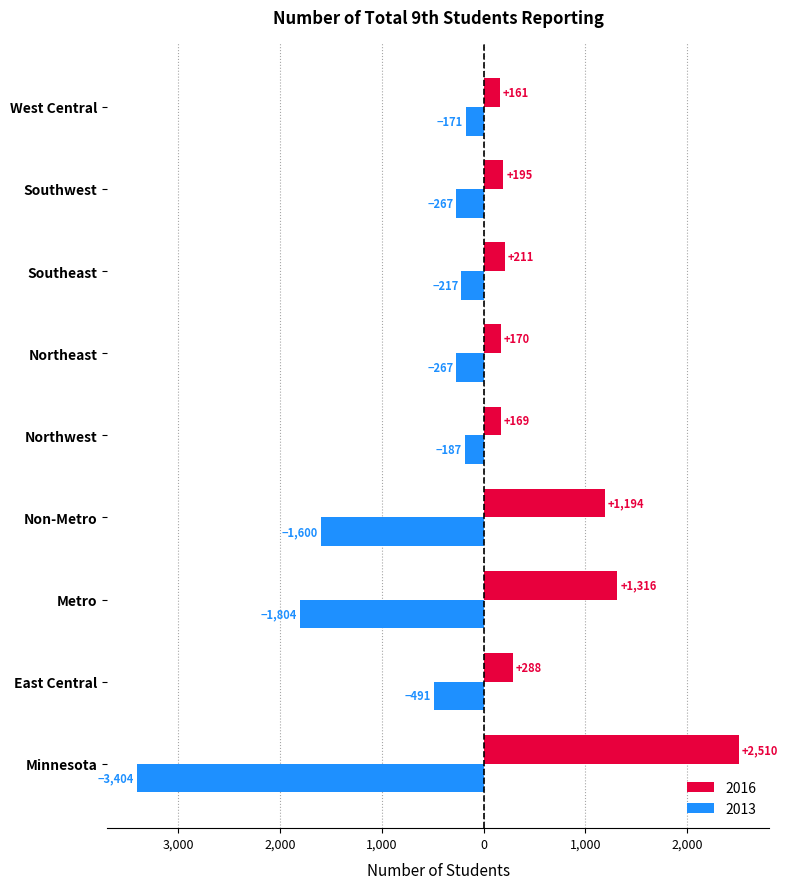

Is it true that 2016 equals 211 at Southeast?

True